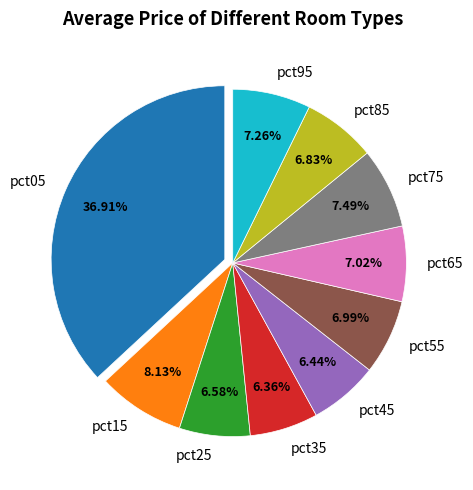

Is there a majority slice in this chart?

No